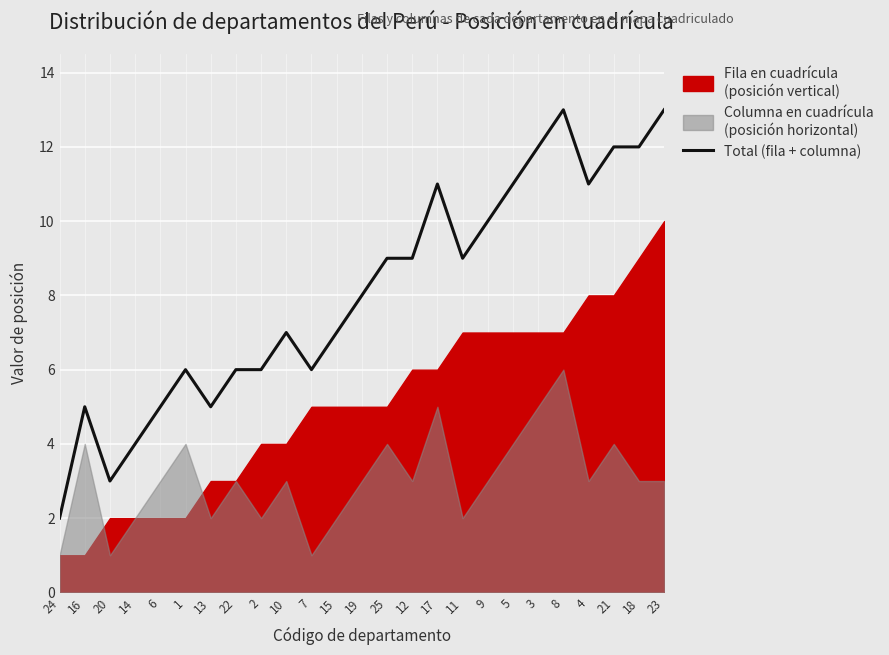

Between 1 and 2, which is larger?

1